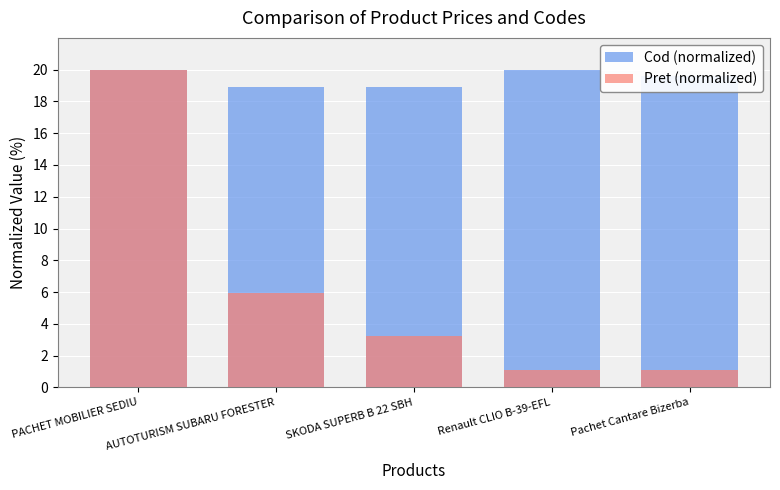

Which series has the largest total across all categories?

Cod (normalized)